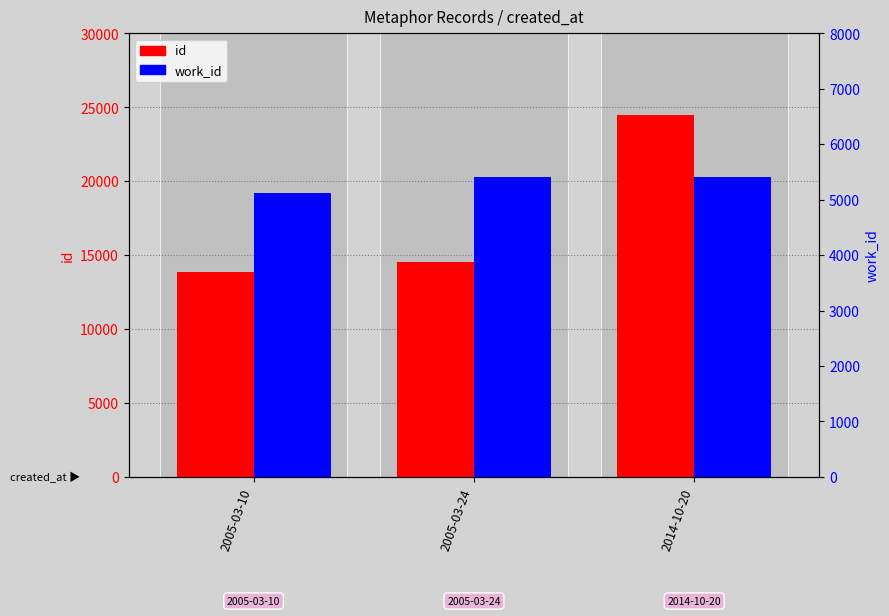

What is the value of the id bar at the 1st from the left?

13845